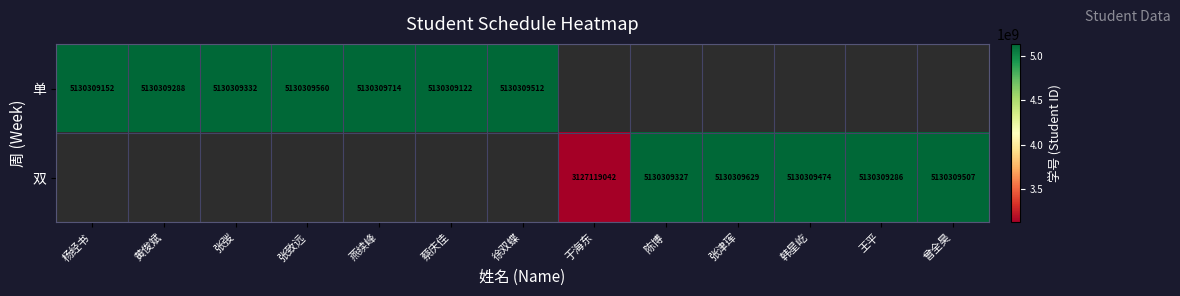

Is it true that 单 equals 5130309122 at 蔡庆佳?

True